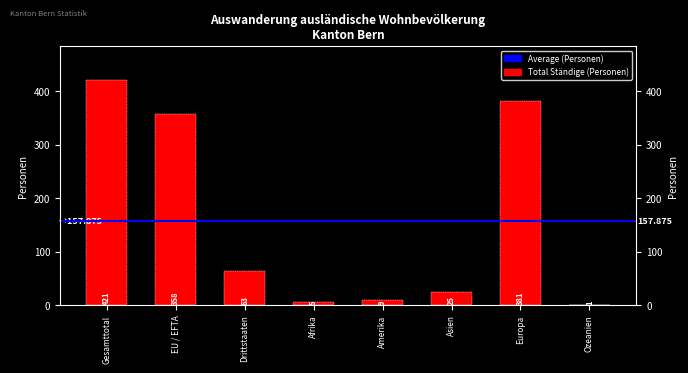

Does the chart contain any negative values?

No